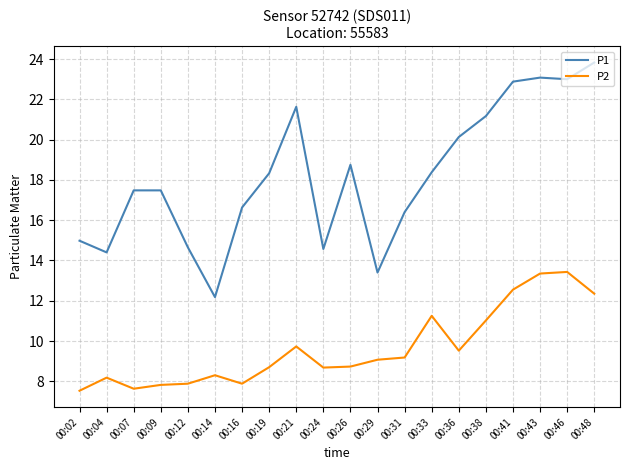

The value of P1 at 00:26 is 30.3. True or false?

False